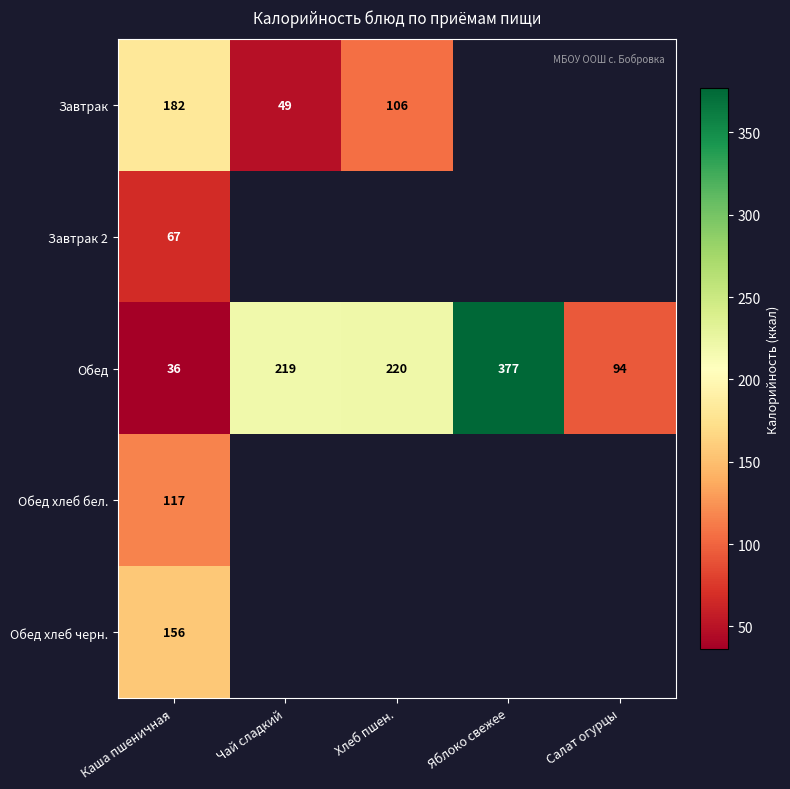

At how many categories does at least one series exceed 292?

1